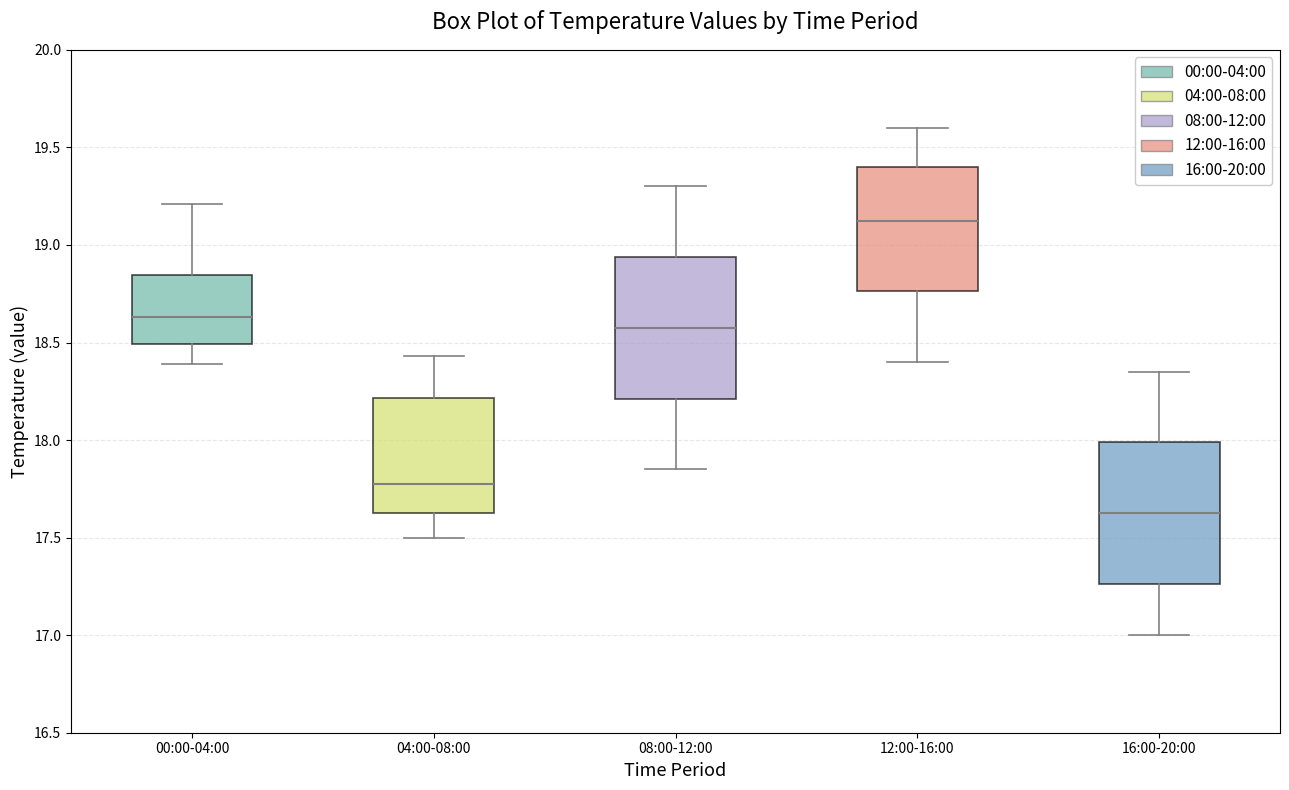

Which box has the lowest median line?

16:00-20:00